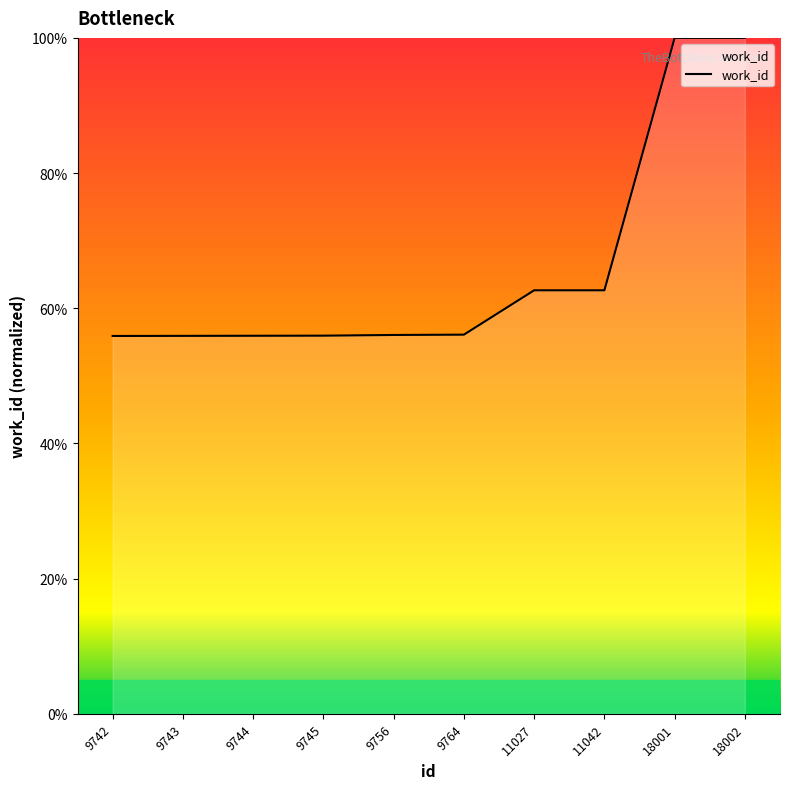

What is the difference between the maximum and minimum values?

44.1